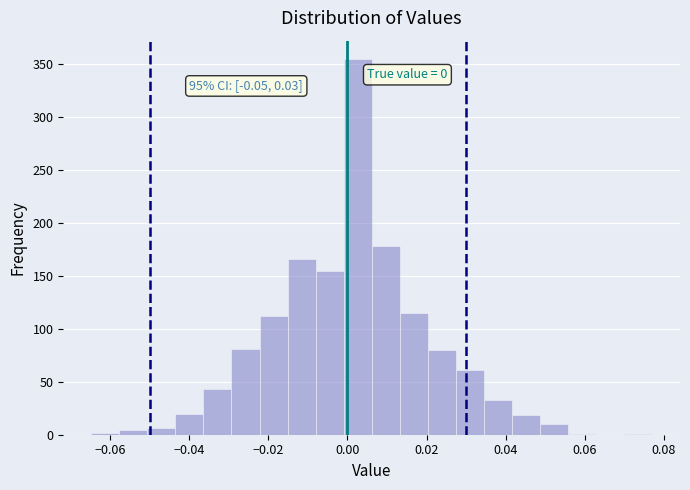

Around what value on the x-axis is the tallest bar? Give the approximate position of its centre, as read against the axis.

0.002